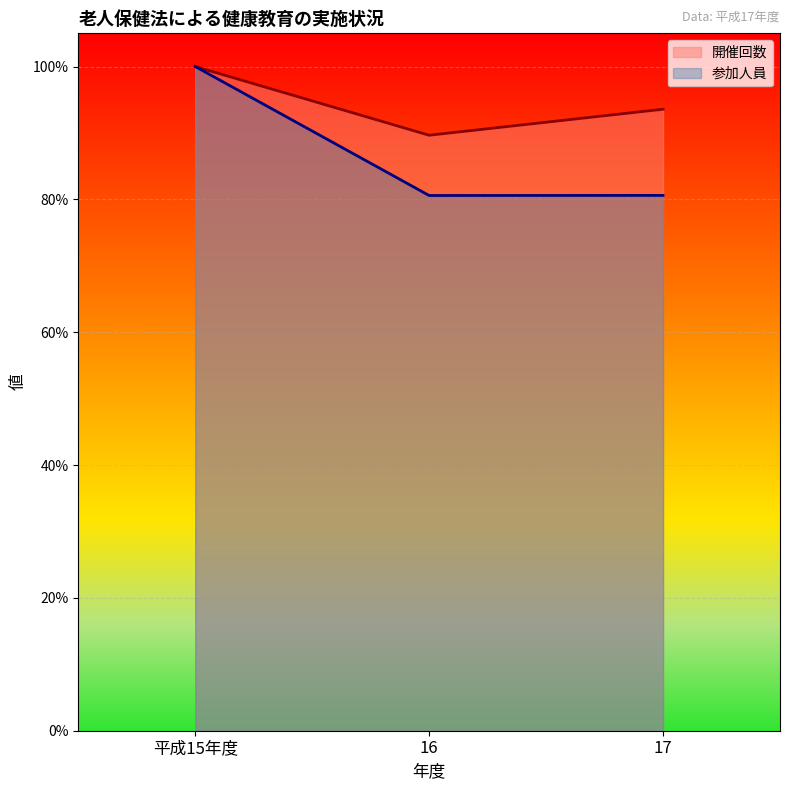

What are all the series names shown in the legend?

開催回数, 参加人員